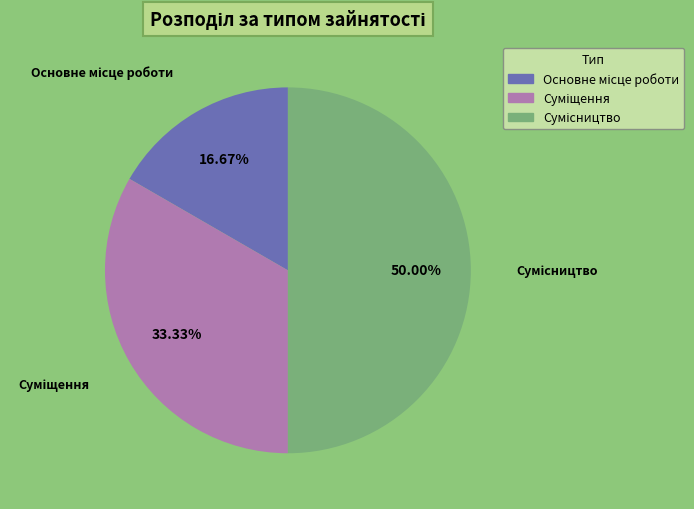

Rank the categories by value from lowest to highest.

Основне місце роботи, Суміщення, Сумісництво